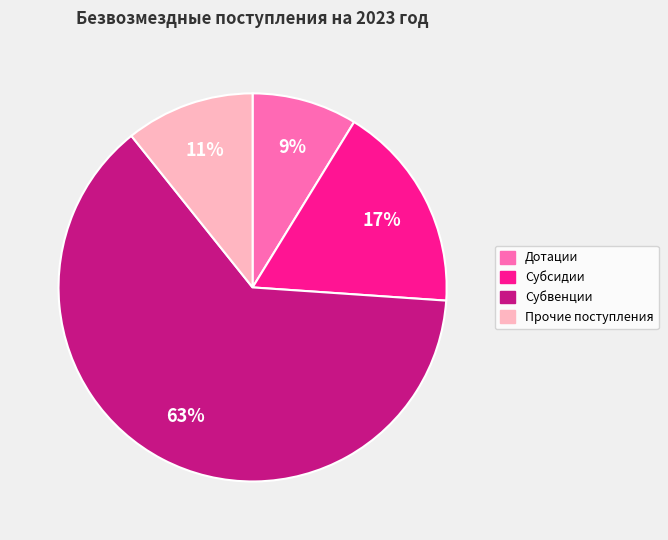

To the nearest percent, what percentage of the pie is Прочие поступления?

11%